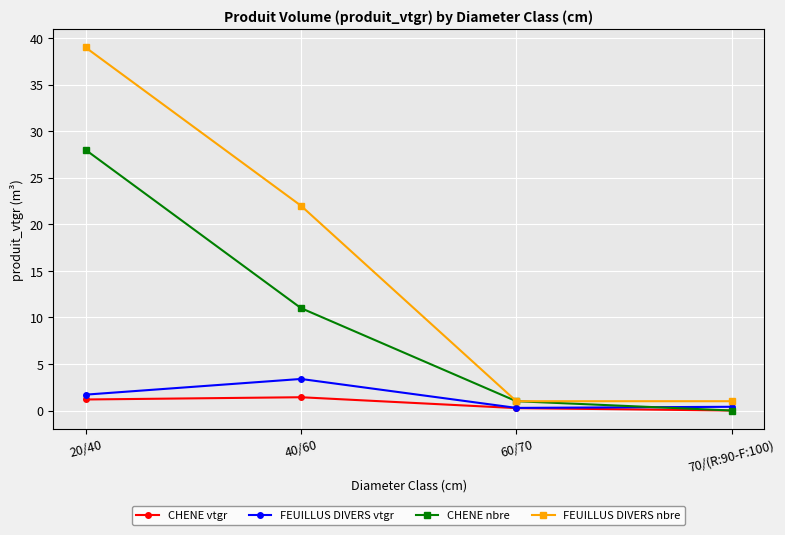

True or false: CHENE vtgr and FEUILLUS DIVERS nbre cross at least once.

False